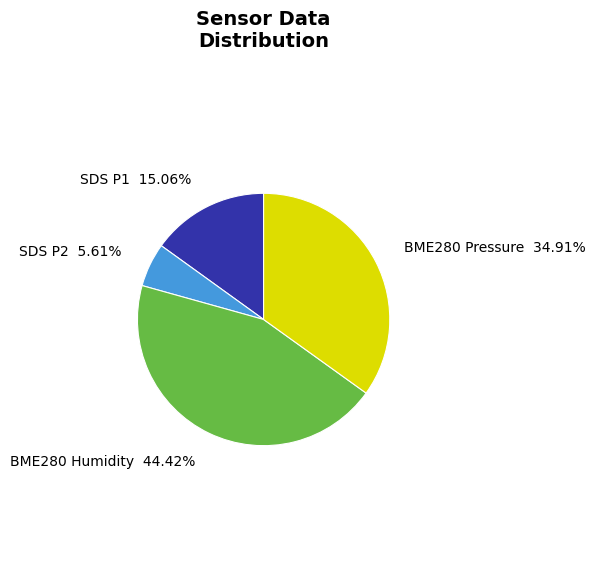

Is the sum of BME280 Humidity and SDS P2 greater than half?

Yes